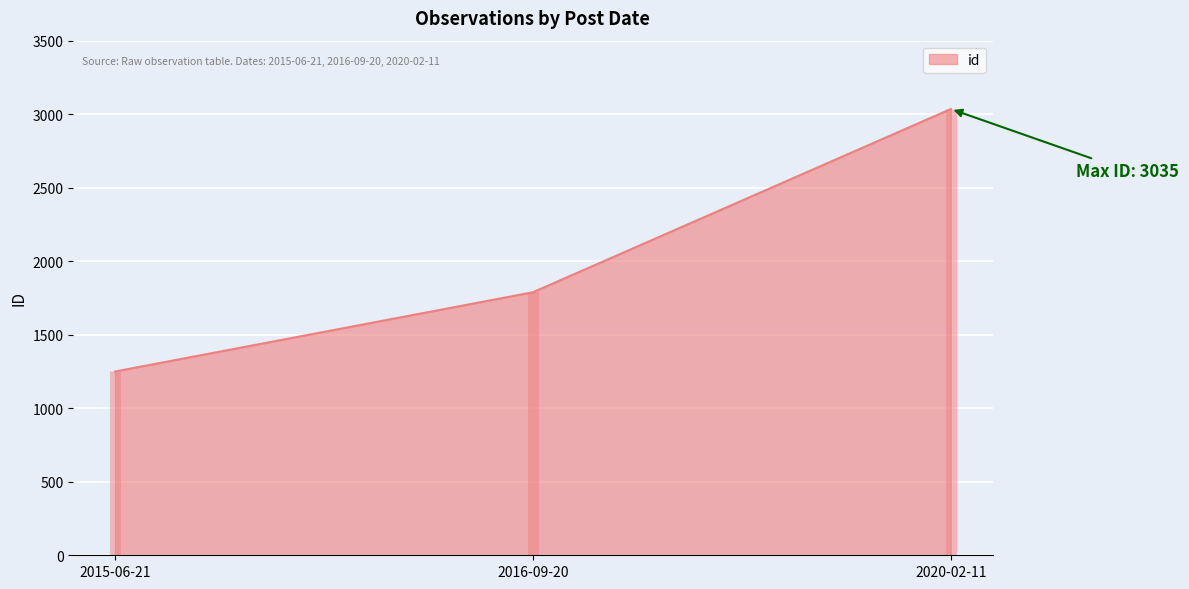

List the labels in order of value, smallest first.

2015-06-21, 2016-09-20, 2020-02-11